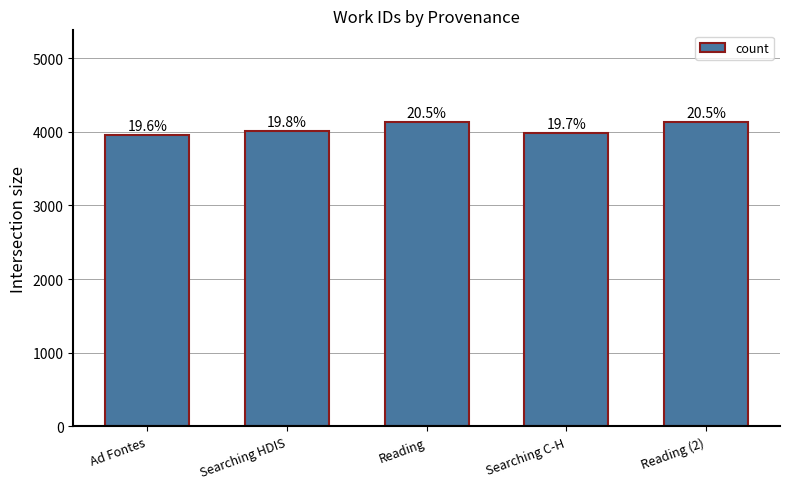

What is the label of the 1st bar from the left?

Ad Fontes